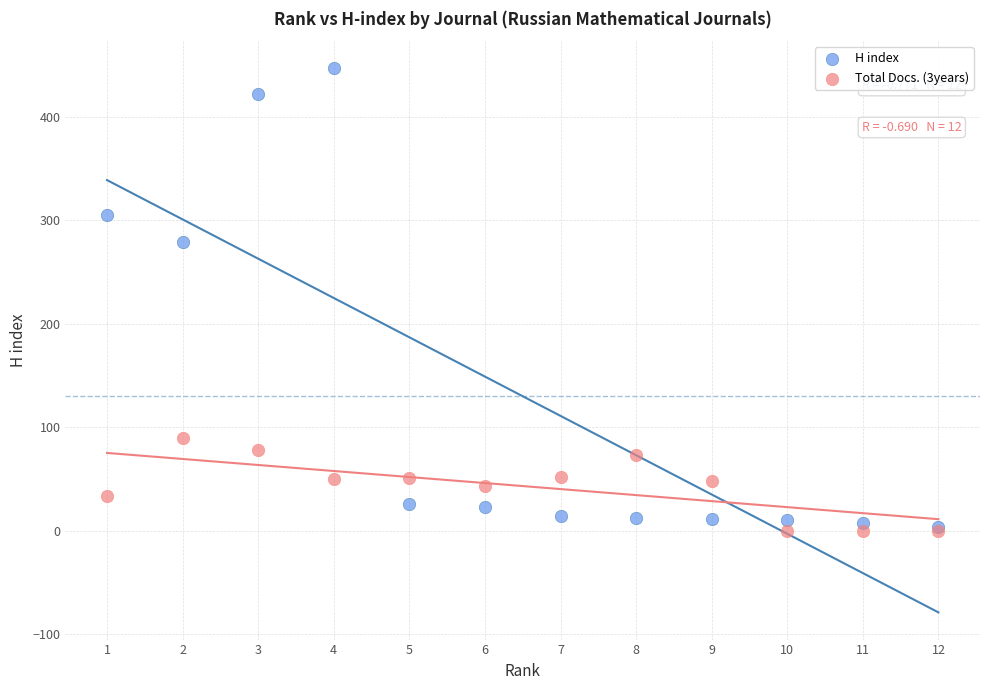

In the H index series, what Y value is closest to 225?

279